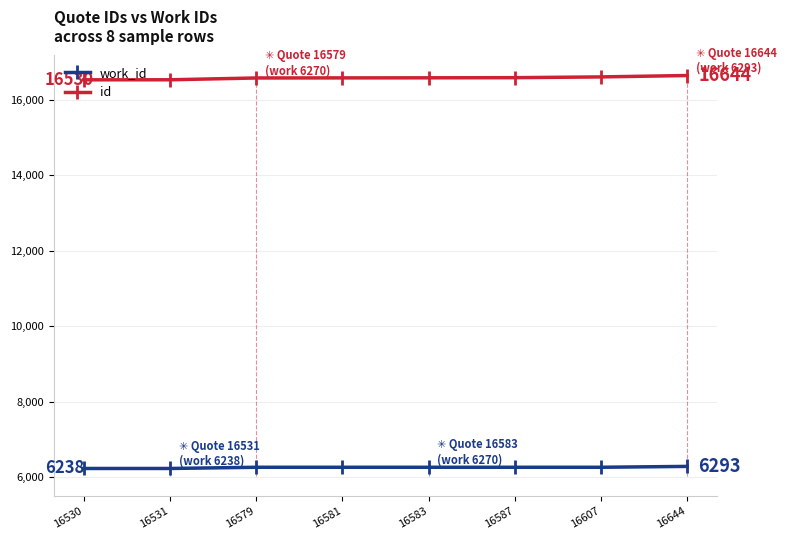

How many values in the work_id series are below 6270?

2